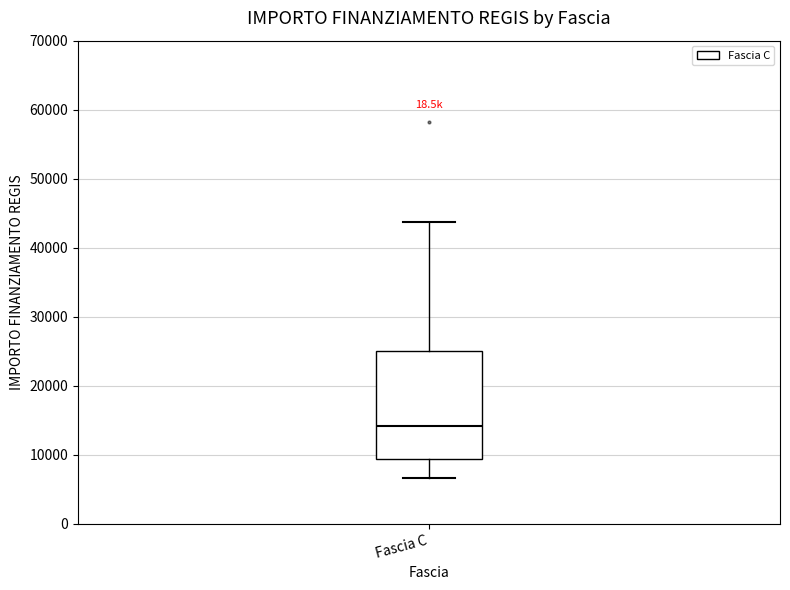

Read this box plot against the y-axis: the position of the median line, the range covered by the box, and the ends of both whiskers. The values are not printed on the chart, so give them approximately, as read against the axis.

median 14000, box 9000 to 25000, whiskers 7000 to 44000